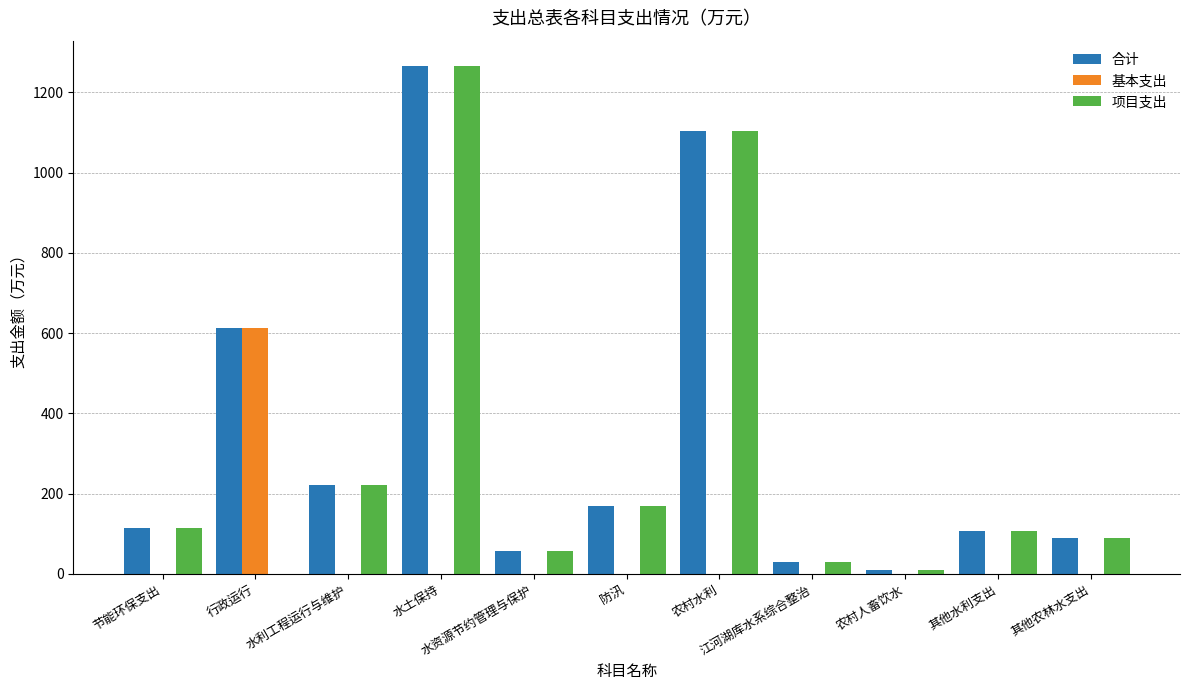

At which category is the sum across all series the highest?

水土保持